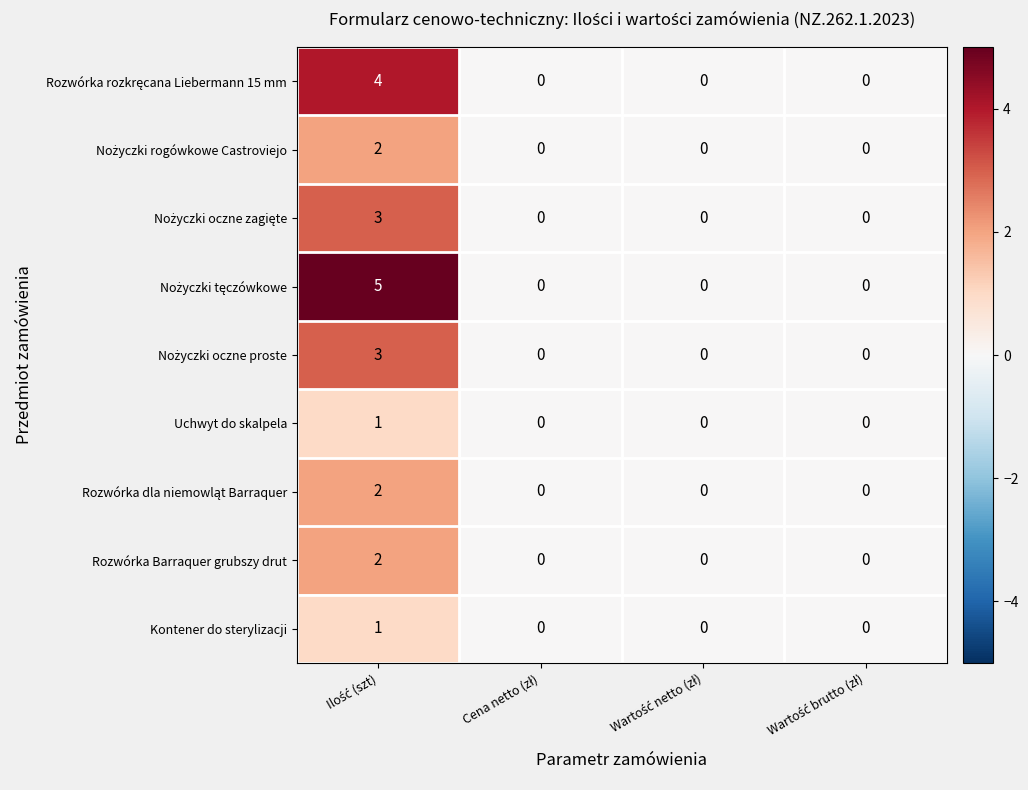

Count the Kontener do sterylizacji values in the range 0 to 1.

4